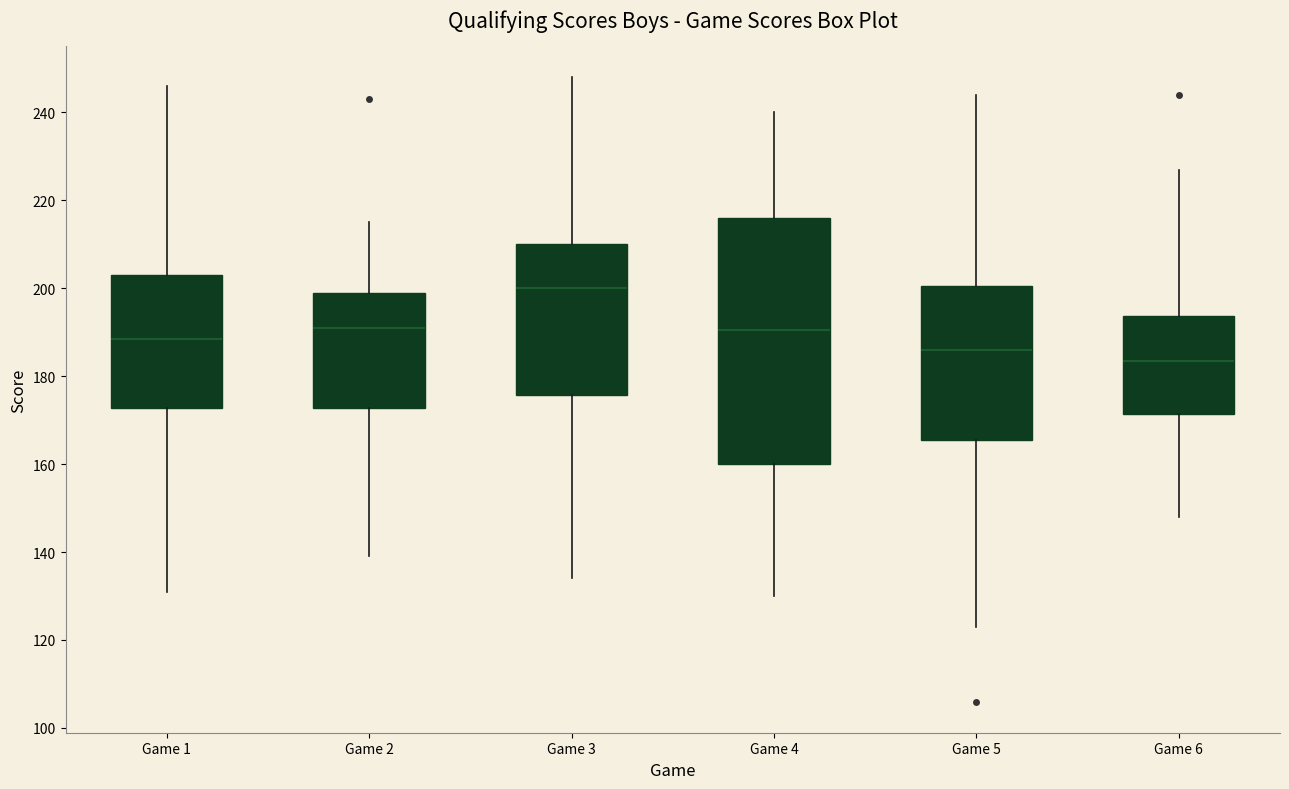

Which box's median line is the lowest?

Game 6